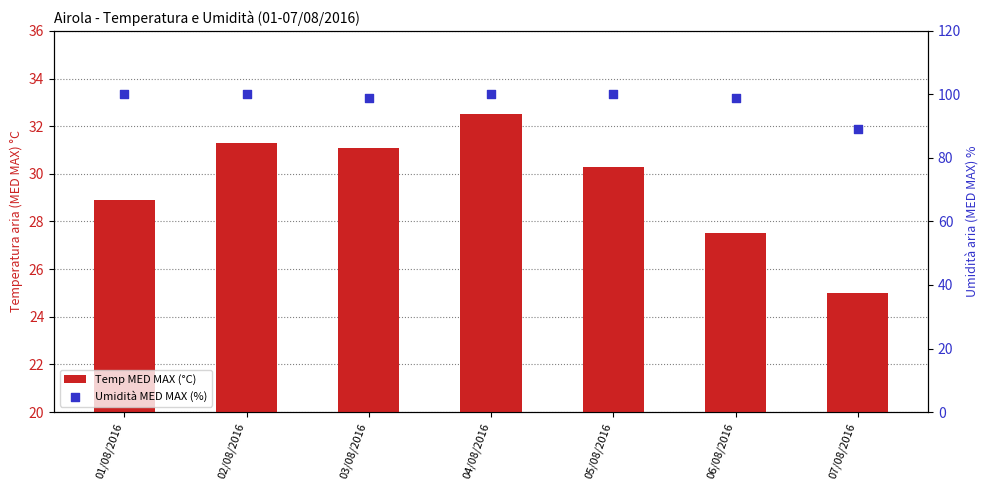

What is the total value across all series at 04/08/2016?

132.5